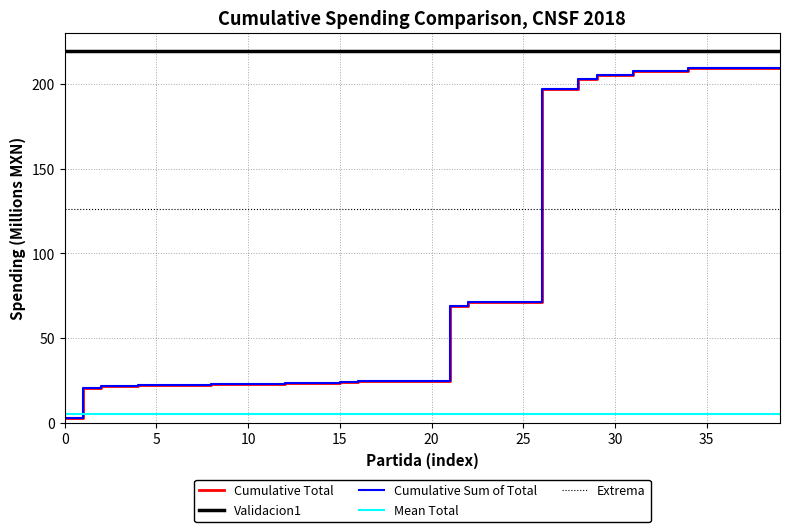

Reading right to left, list all the values displayed in this chart.

Cumulative Total: 209.4	209.4	209.4	209.4	209.4	209.4	207.5	207.5	207.5	205.2	205.2	202.8	197.3	197.3	71.1	71.1	71.1	71.1	68.7	24.8	24.8	24.8	24.8	24.7	23.9	23.5	23.5	23.5	23.0	23.0	23.0	23.0	22.3	22.3	22.3	22.2	21.9	21.9	20.3	2.9
Validacion1: 219.5	219.5	219.5	219.5	219.5	219.5	219.5	219.5	219.5	219.5	219.5	219.5	219.5	219.5	219.5	219.5	219.5	219.5	219.5	219.5	219.5	219.5	219.5	219.5	219.5	219.5	219.5	219.5	219.5	219.5	219.5	219.5	219.5	219.5	219.5	219.5	219.5	219.5	219.5	219.5
Cumulative Sum of Total: 209.4	209.4	209.4	209.4	209.4	209.4	207.5	207.5	207.5	205.2	205.2	202.8	197.3	197.3	71.1	71.1	71.1	71.1	68.7	24.8	24.8	24.8	24.8	24.7	23.9	23.5	23.5	23.5	23.0	23.0	23.0	23.0	22.3	22.3	22.3	22.2	21.9	21.9	20.3	2.9
Mean Total: 5.2	5.2	5.2	5.2	5.2	5.2	5.2	5.2	5.2	5.2	5.2	5.2	5.2	5.2	5.2	5.2	5.2	5.2	5.2	5.2	5.2	5.2	5.2	5.2	5.2	5.2	5.2	5.2	5.2	5.2	5.2	5.2	5.2	5.2	5.2	5.2	5.2	5.2	5.2	5.2
Extrema: 126.2	126.2	126.2	126.2	126.2	126.2	126.2	126.2	126.2	126.2	126.2	126.2	126.2	126.2	126.2	126.2	126.2	126.2	126.2	126.2	126.2	126.2	126.2	126.2	126.2	126.2	126.2	126.2	126.2	126.2	126.2	126.2	126.2	126.2	126.2	126.2	126.2	126.2	126.2	126.2